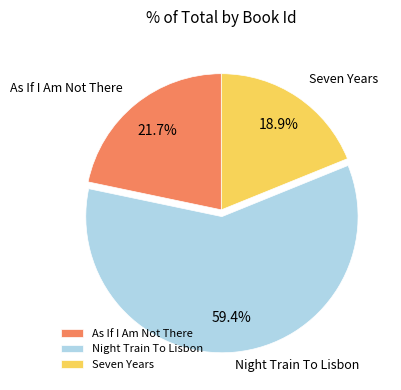

Which category accounts for the majority?

Night Train To Lisbon